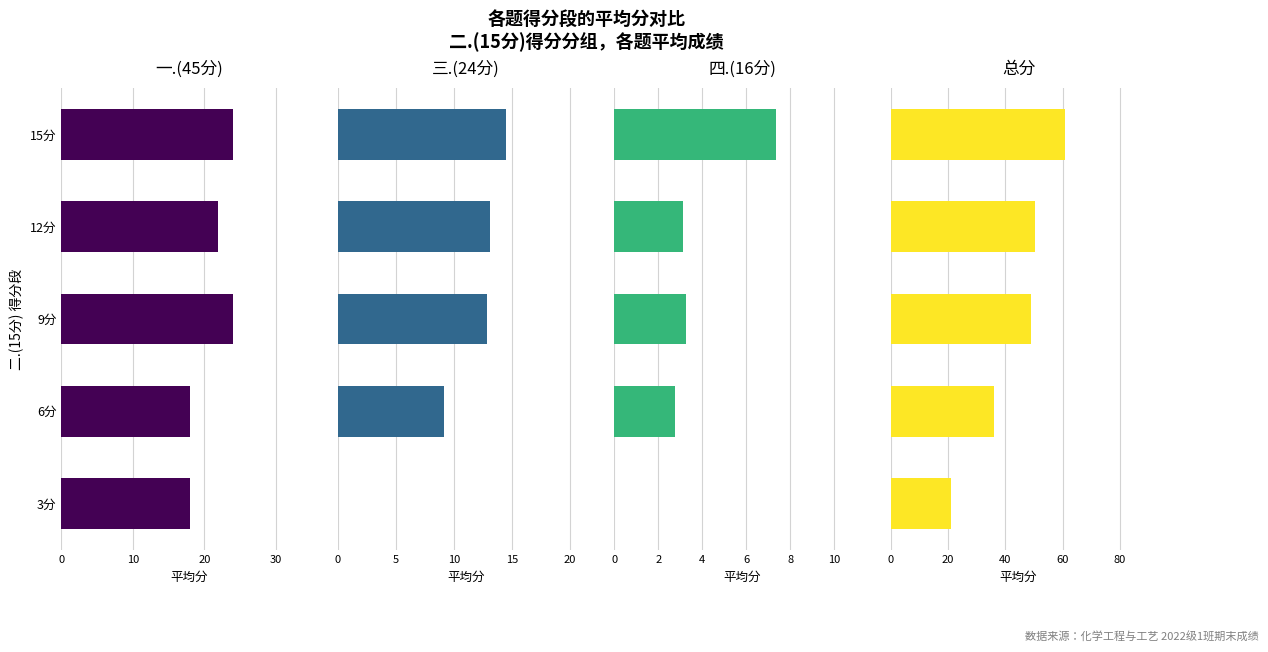

Which series has the largest total across all categories?

总分